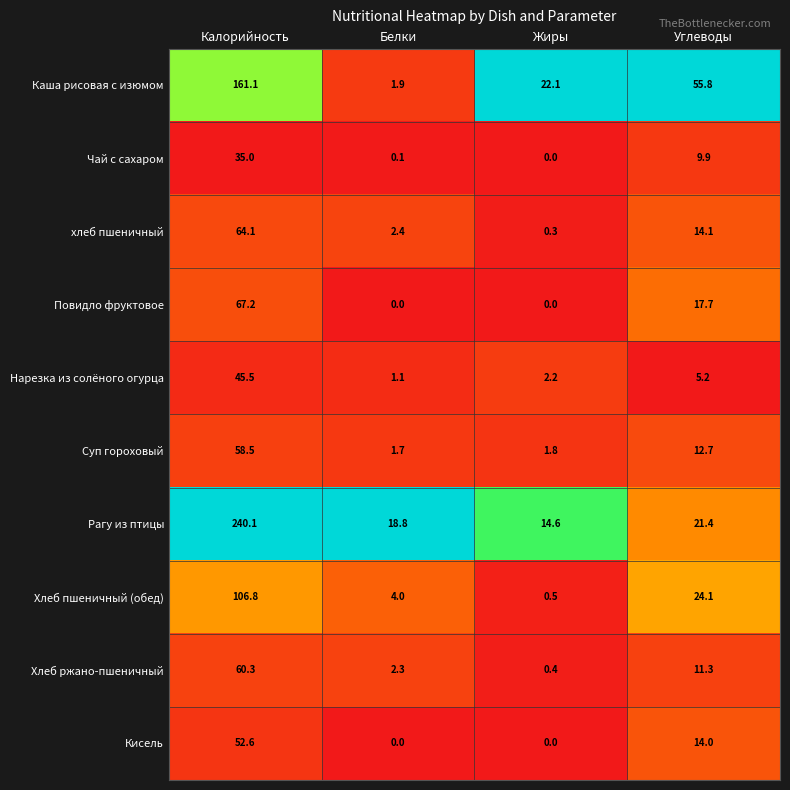

True or false: Суп гороховый has a value of 0.7 at Жиры.

False